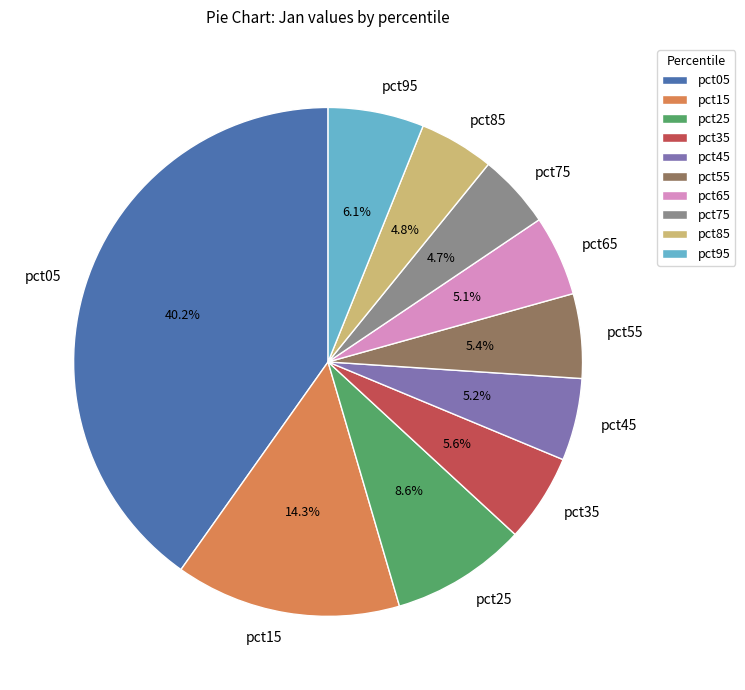

What percentage is the pct05 slice, to the nearest percent?

40%